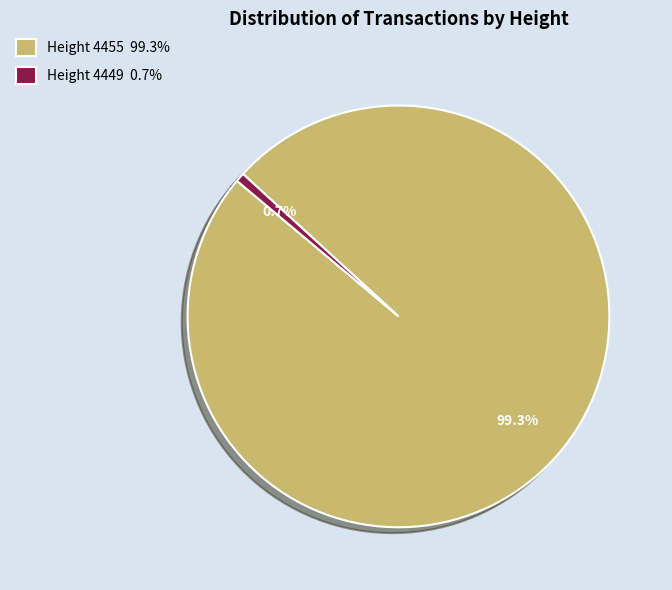

What is the total percentage of Height 4449 0.7% and Height 4455 99.3%?

100.0%